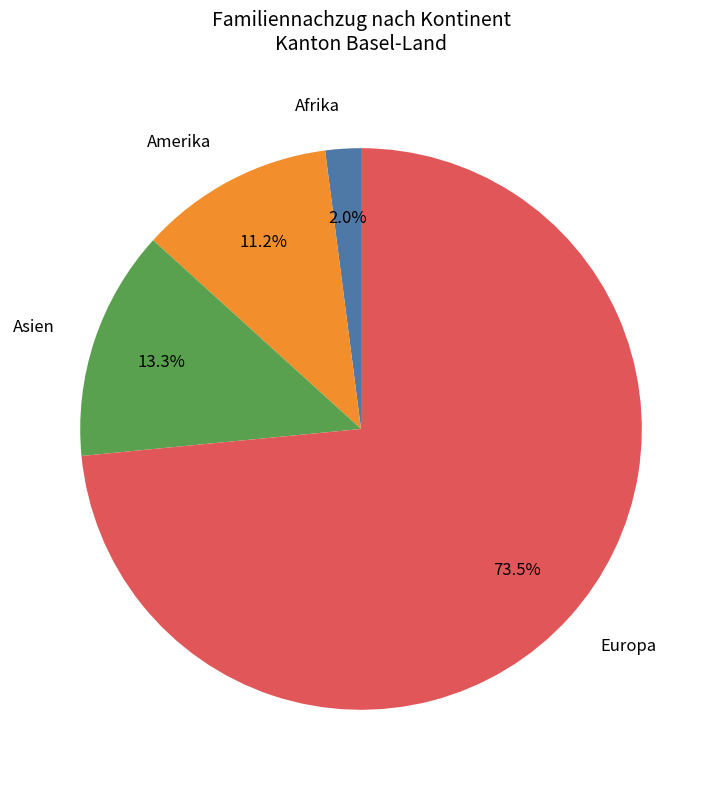

To the nearest percent, what portion does Asien represent?

13%